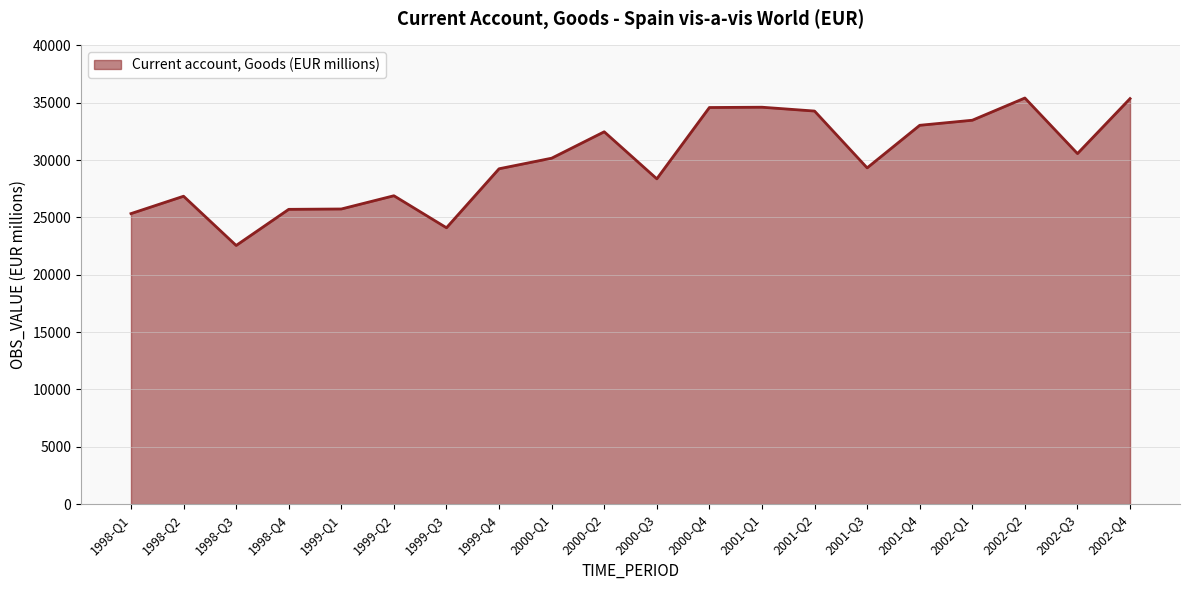

Where is the first local minimum?

1998-Q3